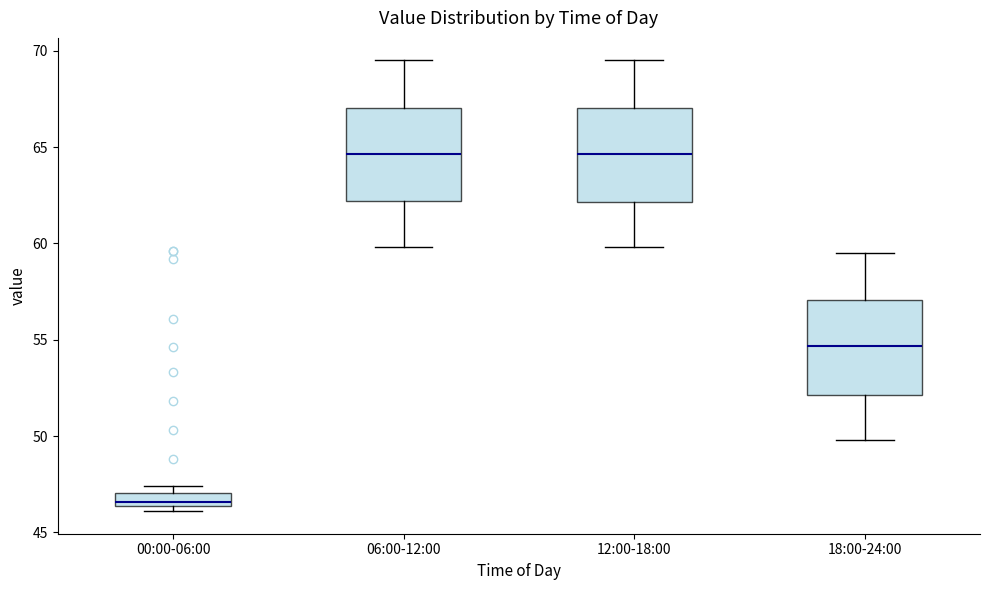

Where is the upper edge of the box for 12:00-18:00 on the y-axis? The values are not printed on the chart, so give them approximately, as read against the axis.

67.0